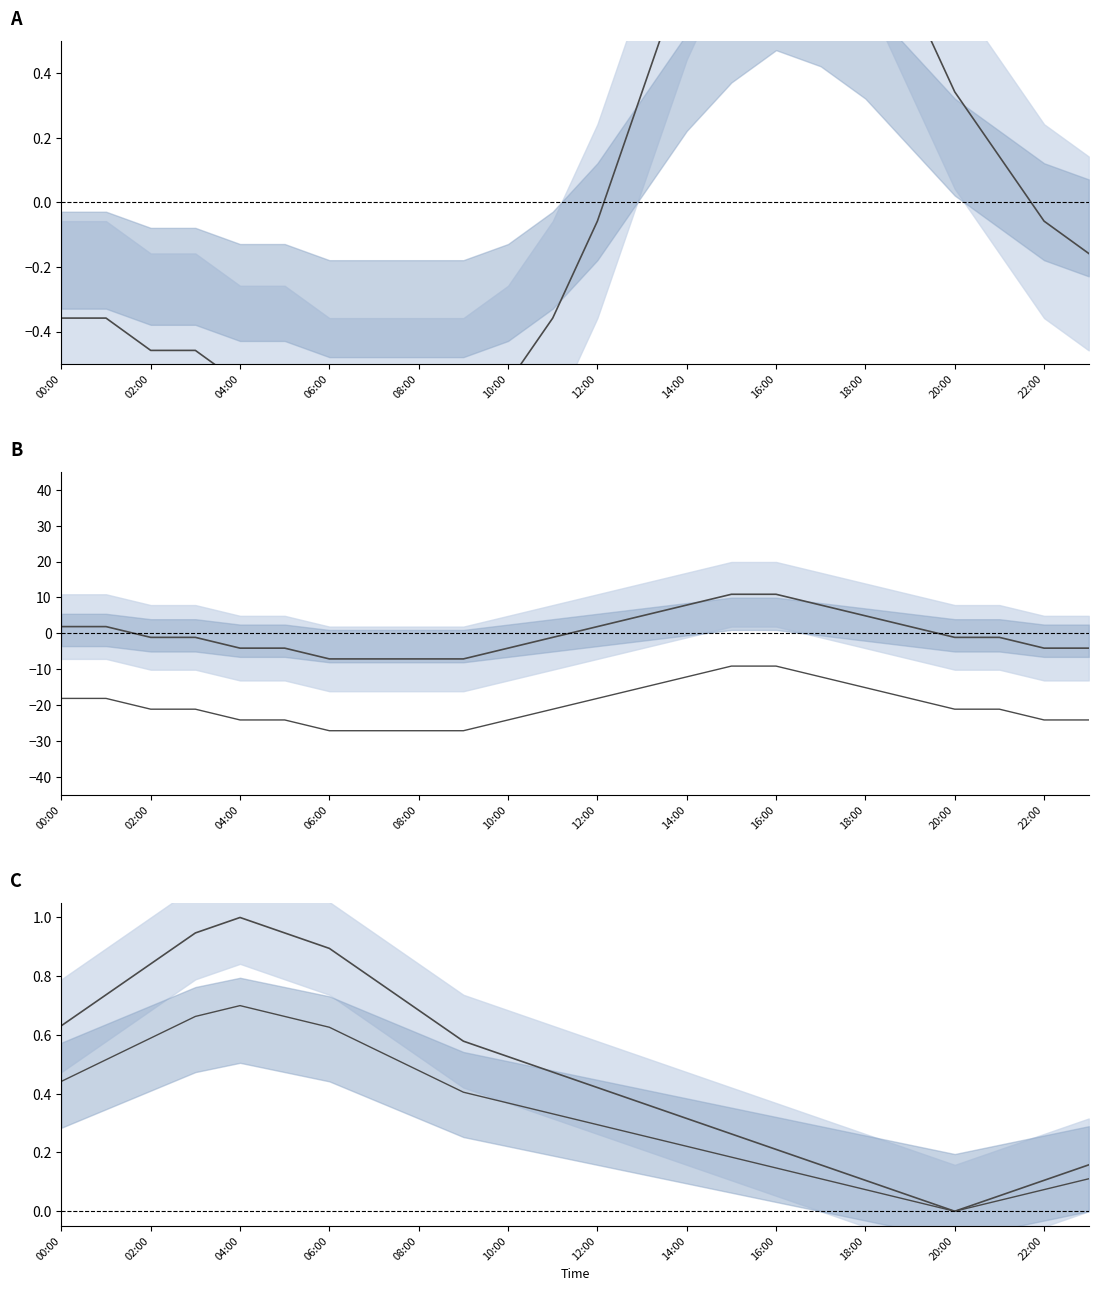

True or false: mb_lower_line and mb cross at least once.

False